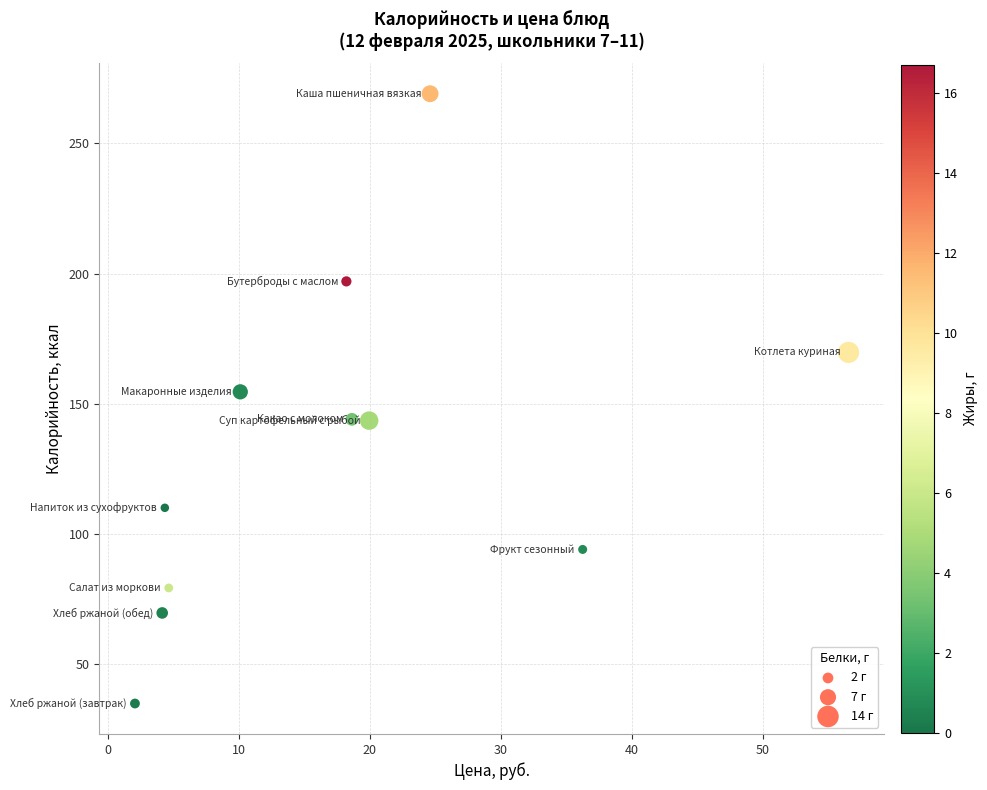

What Y value in the scatter plot is closest to 151?

154.6